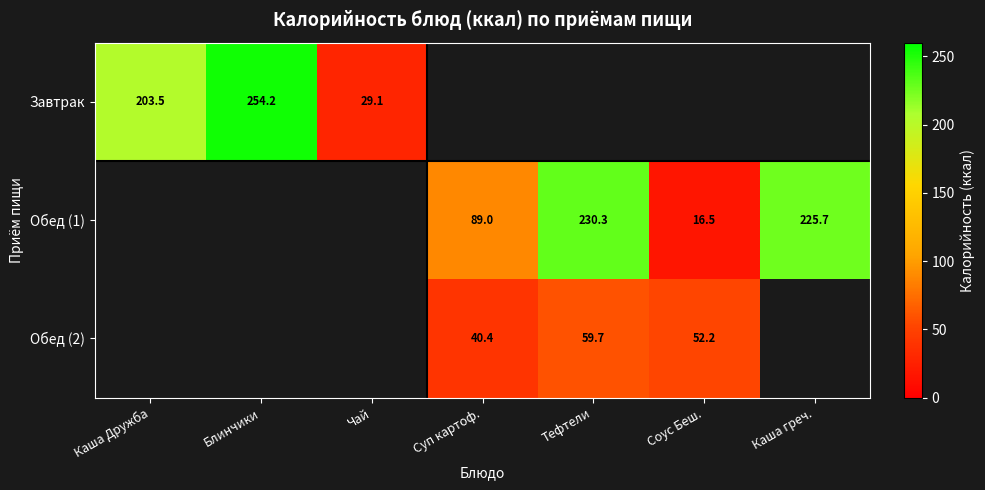

Is it true that Завтрак equals 254.2 at Блинчики?

True